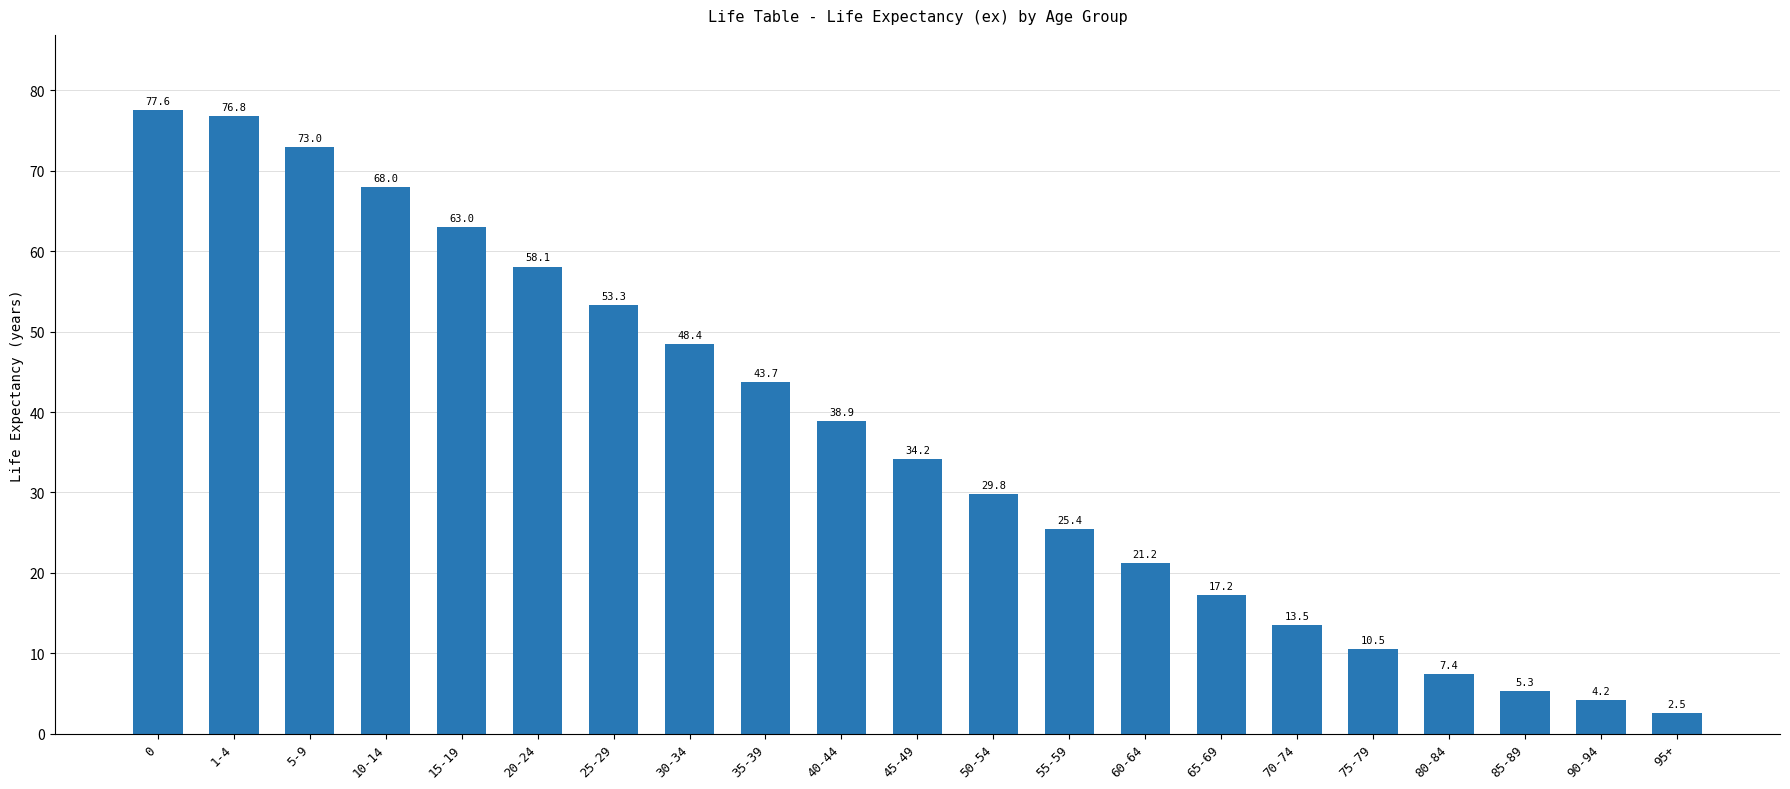

List the labels in order of value, largest first.

0, 1-4, 5-9, 10-14, 15-19, 20-24, 25-29, 30-34, 35-39, 40-44, 45-49, 50-54, 55-59, 60-64, 65-69, 70-74, 75-79, 80-84, 85-89, 90-94, 95+